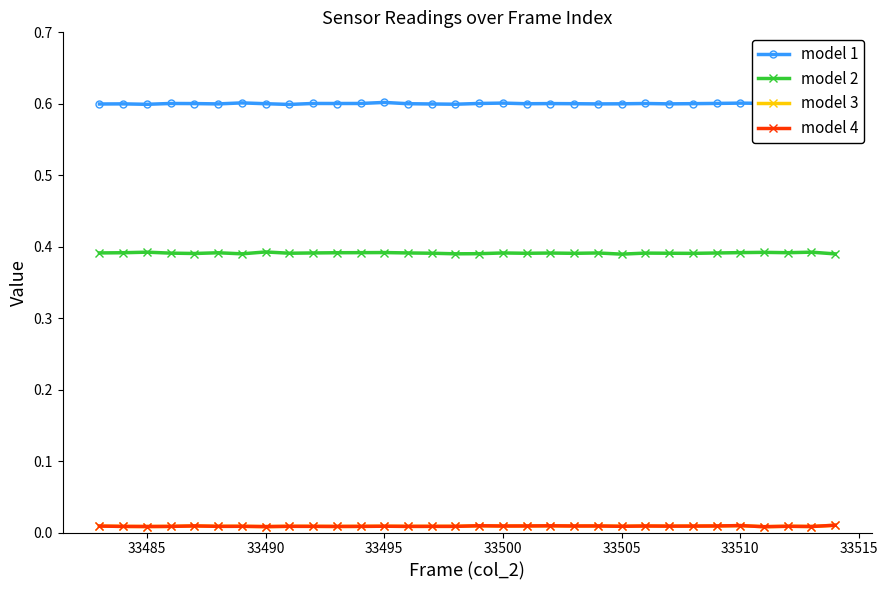

What is the maximum value for model 1?

0.6